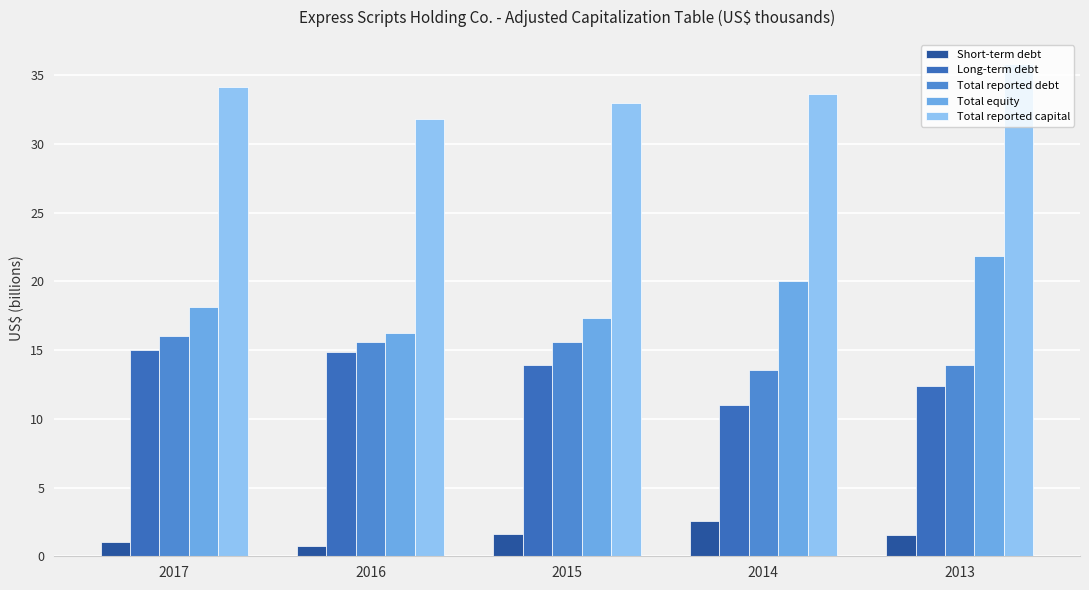

At which category does the chart reach its minimum across all series?

2016